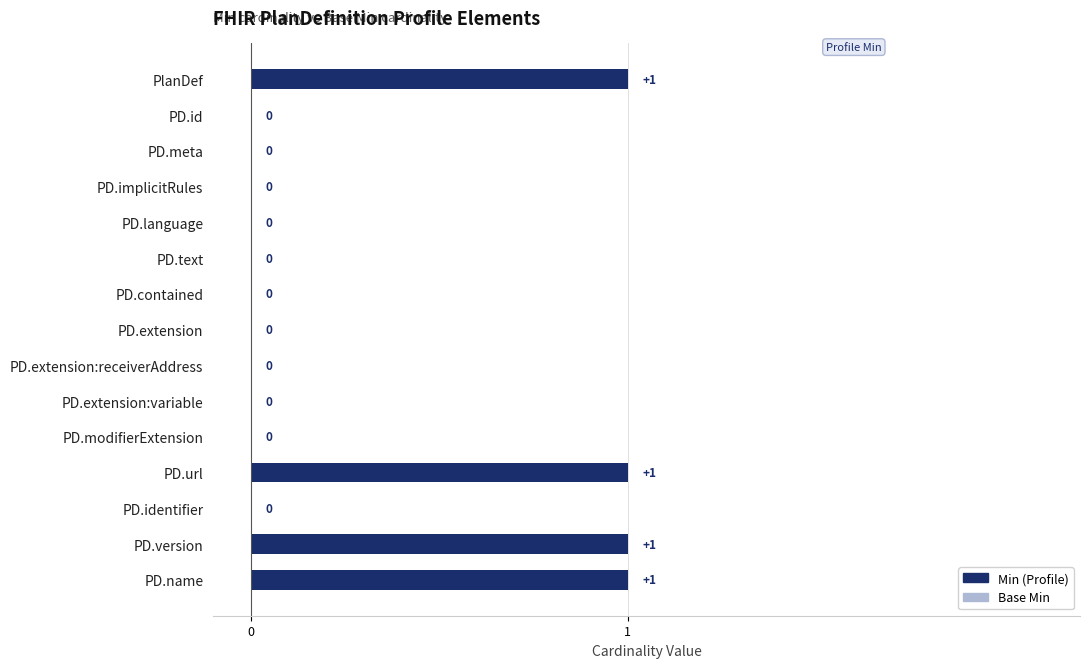

Are the bars horizontal?

Yes